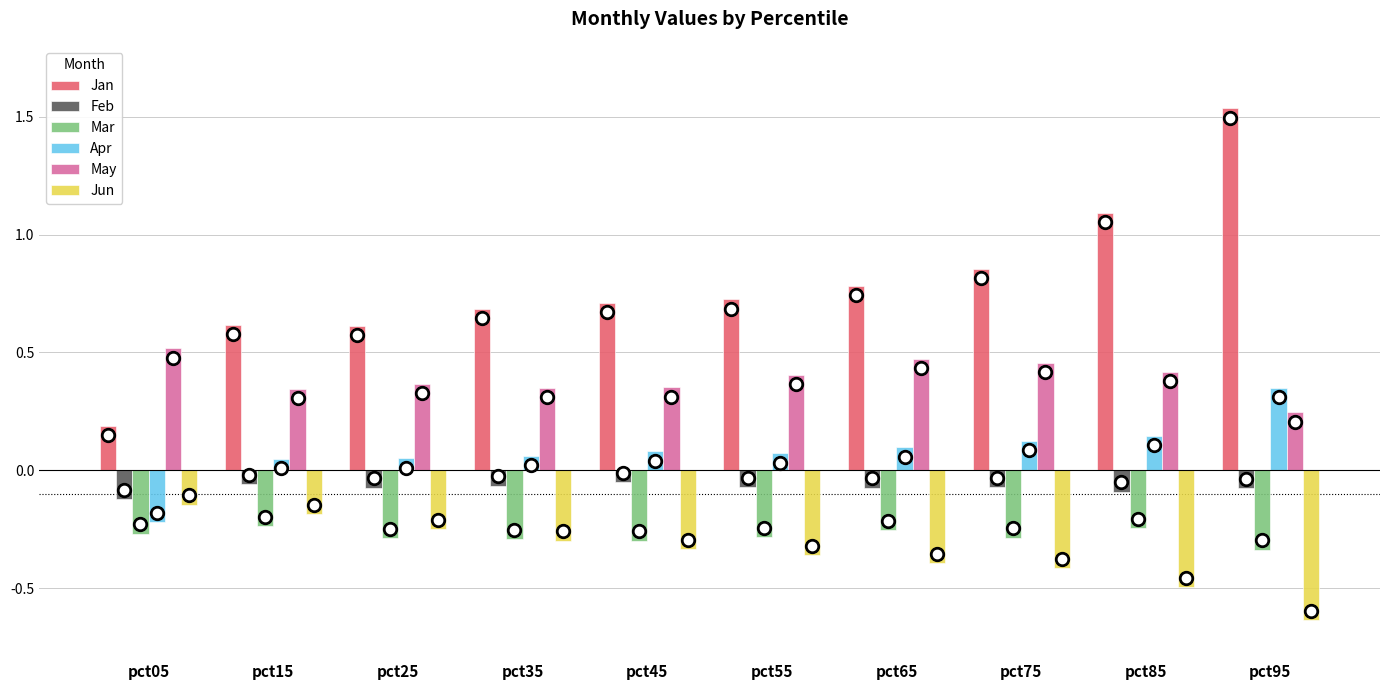

Which series changed the most between pct25 and pct95?

Jan